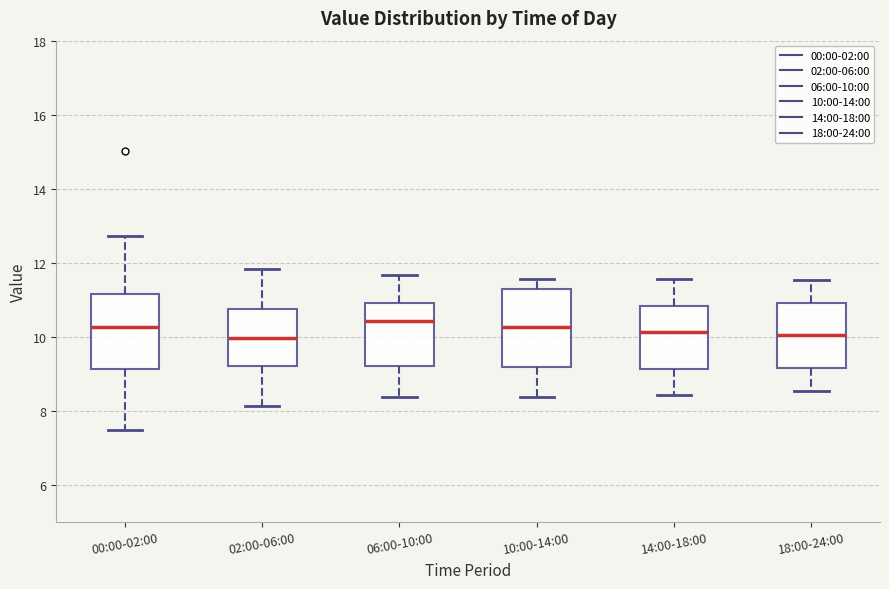

Reading left to right, read every box against the y-axis: the position of its median line, the range the box covers, and the ends of its whiskers. The values are not printed on the chart, so give them approximately, as read against the axis.

00:00-02:00: median 10.2, box 9.2 to 11.2, whiskers 7.6 to 12.8
02:00-06:00: median 10.0, box 9.2 to 10.8, whiskers 8.2 to 11.8
06:00-10:00: median 10.4, box 9.2 to 11.0, whiskers 8.4 to 11.6
10:00-14:00: median 10.2, box 9.2 to 11.2, whiskers 8.4 to 11.6
14:00-18:00: median 10.2, box 9.2 to 10.8, whiskers 8.4 to 11.6
18:00-24:00: median 10.0, box 9.2 to 11.0, whiskers 8.6 to 11.6